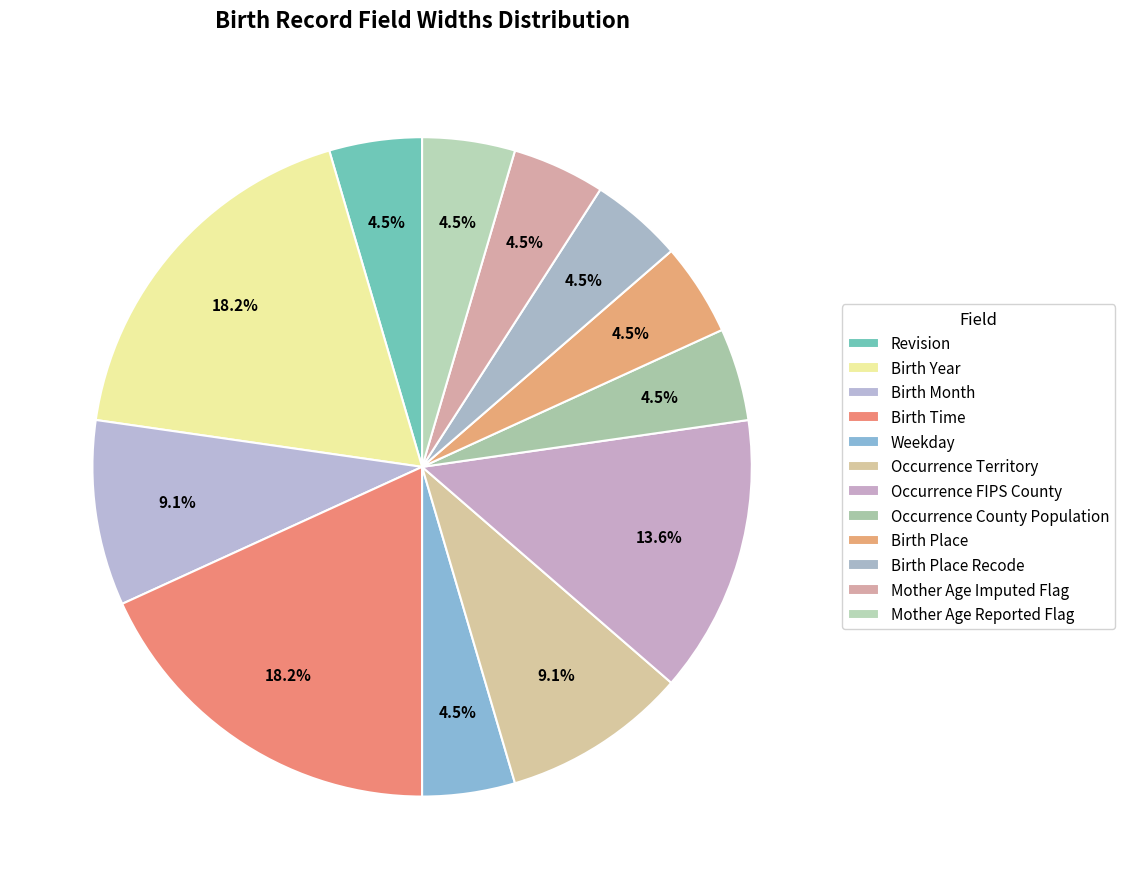

What percentage is the Birth Year slice, to the nearest percent?

18%